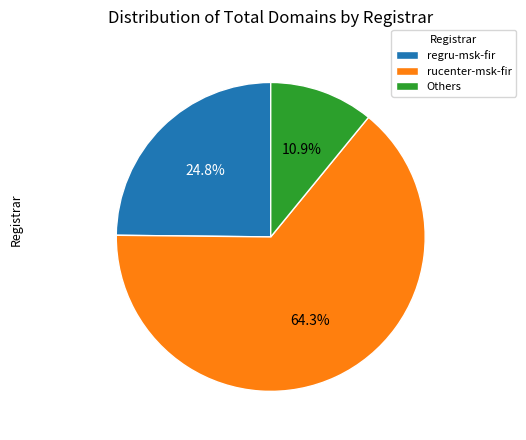

Which slice is the smallest?

Others